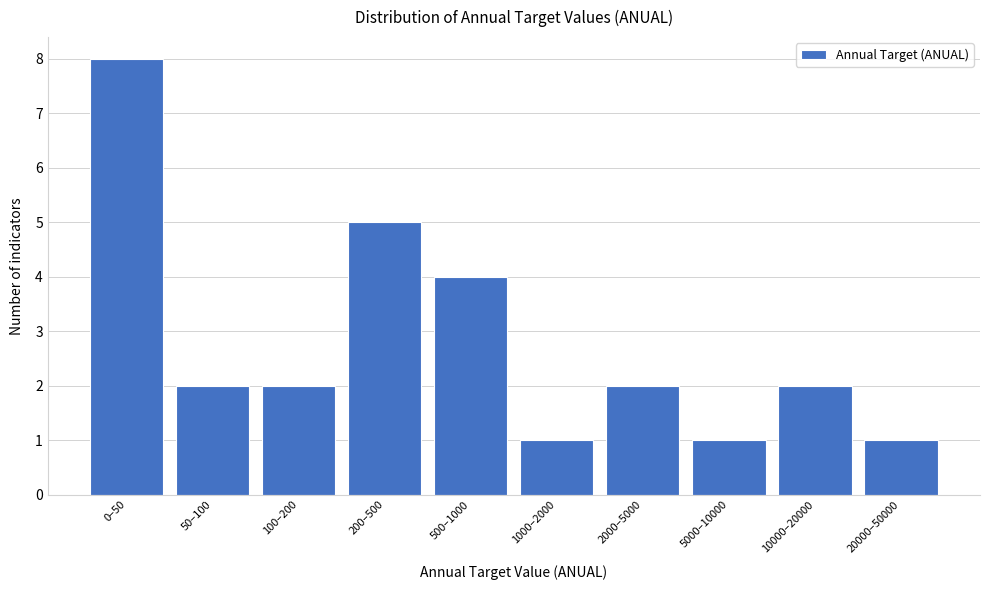

Reading left to right, list all the values displayed in this chart.

0–50=8	50–100=2	100–200=2	200–500=5	500–1000=4	1000–2000=1	2000–5000=2	5000–10000=1	10000–20000=2	20000–50000=1